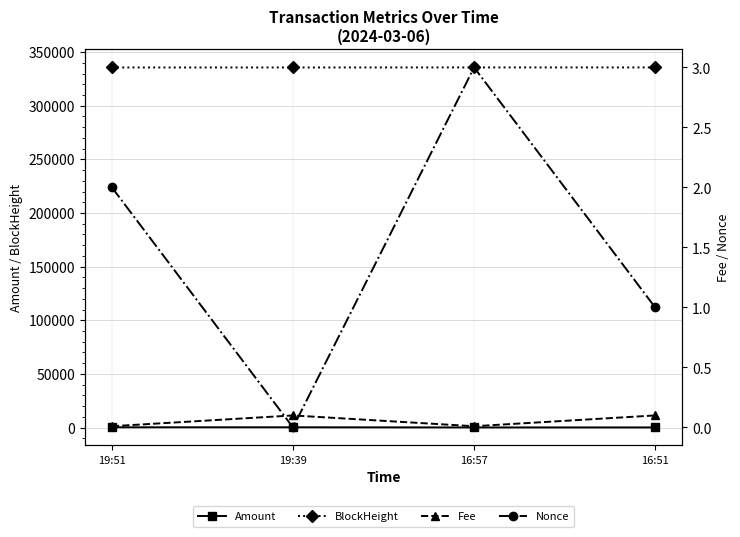

Reading left to right, extract all data points from this chart.

Amount: 19:51=229.0	19:39=227.9	16:57=90.5	16:51=90.4
BlockHeight: 19:51=335629.0	19:39=335631.0	16:57=335663.0	16:51=335665.0
Fee: 19:51=0.0	19:39=0.1	16:57=0.0	16:51=0.1
Nonce: 19:51=2.0	19:39=0.0	16:57=3.0	16:51=1.0